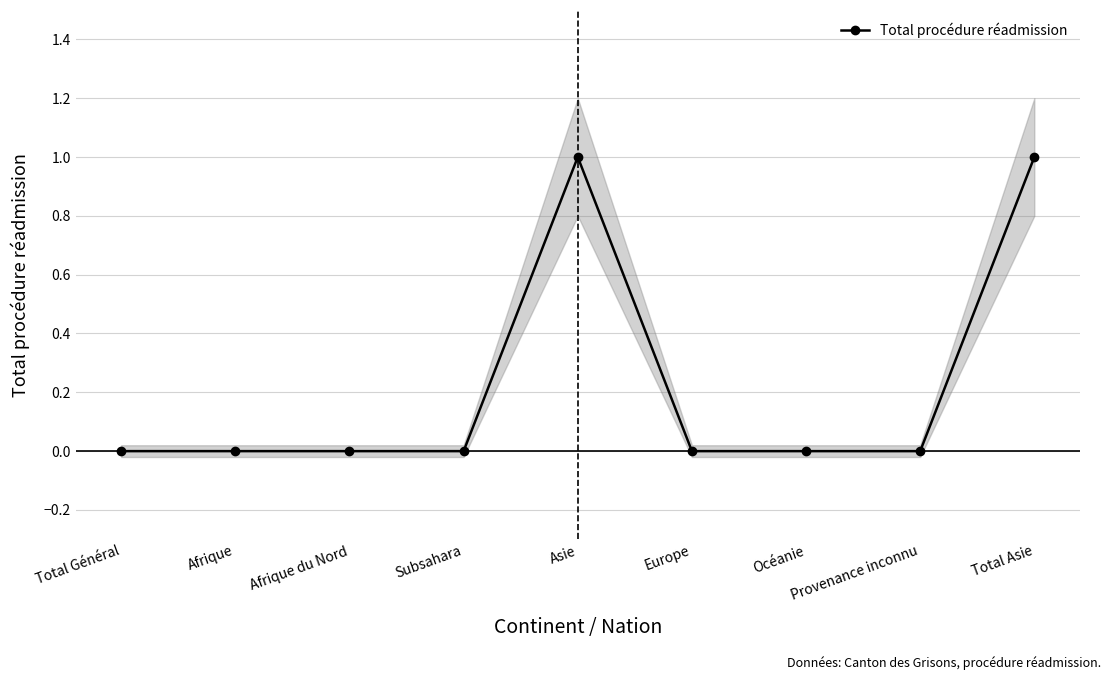

Is it true that the value at Provenance inconnu is 0?

True